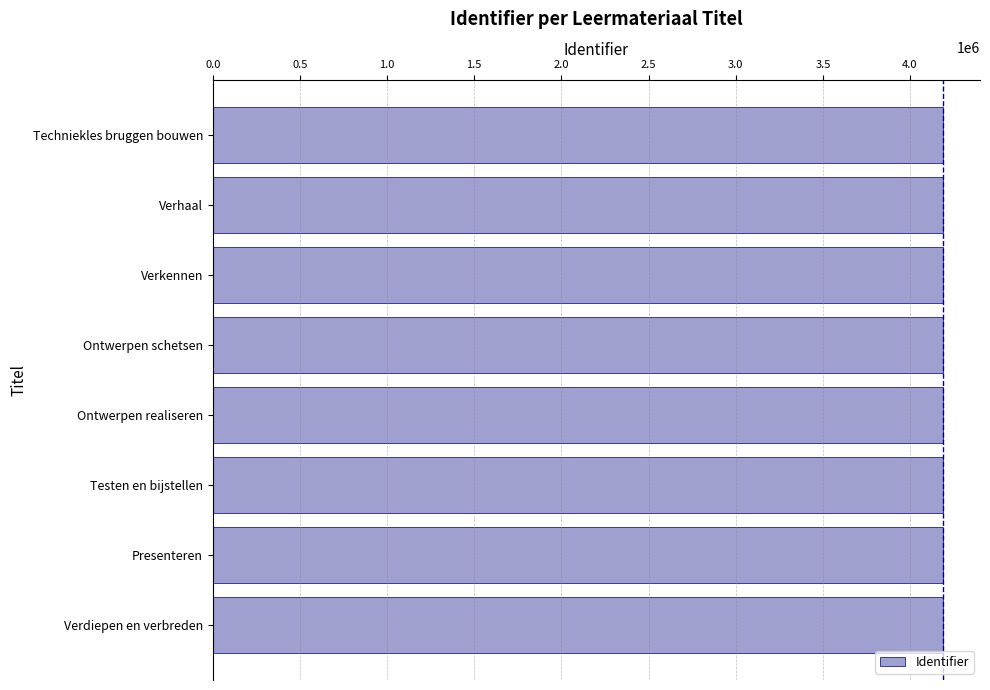

What is the ratio of the value at Testen en bijstellen to the value at Verdiepen en verbreden?

1.0